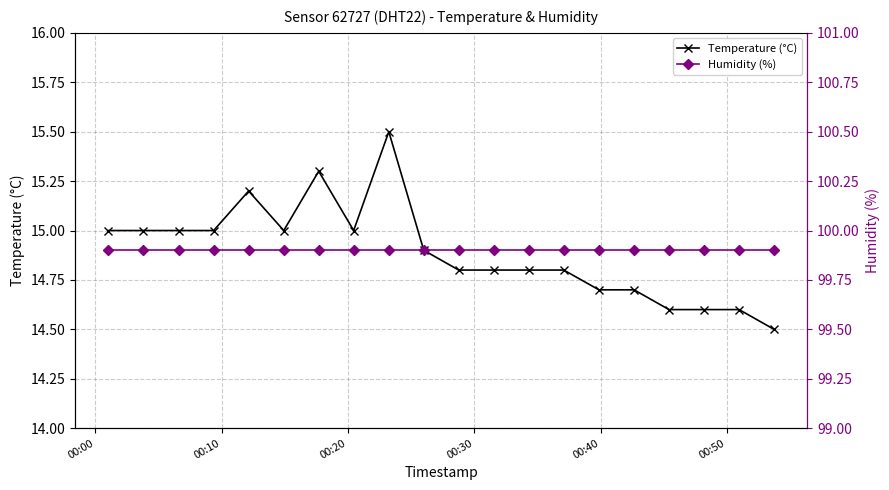

True or false: Temperature (°C) has more than 2 points higher than both neighbors.

True